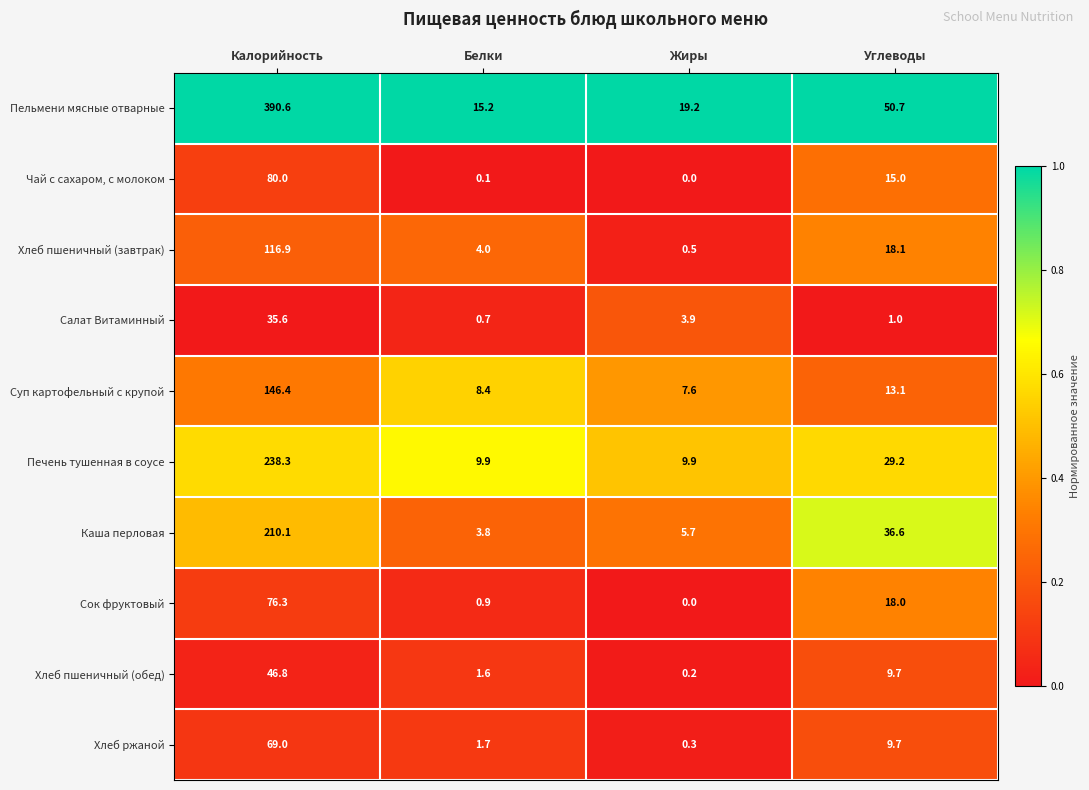

What is the difference between the highest and lowest values at Белки?

15.1